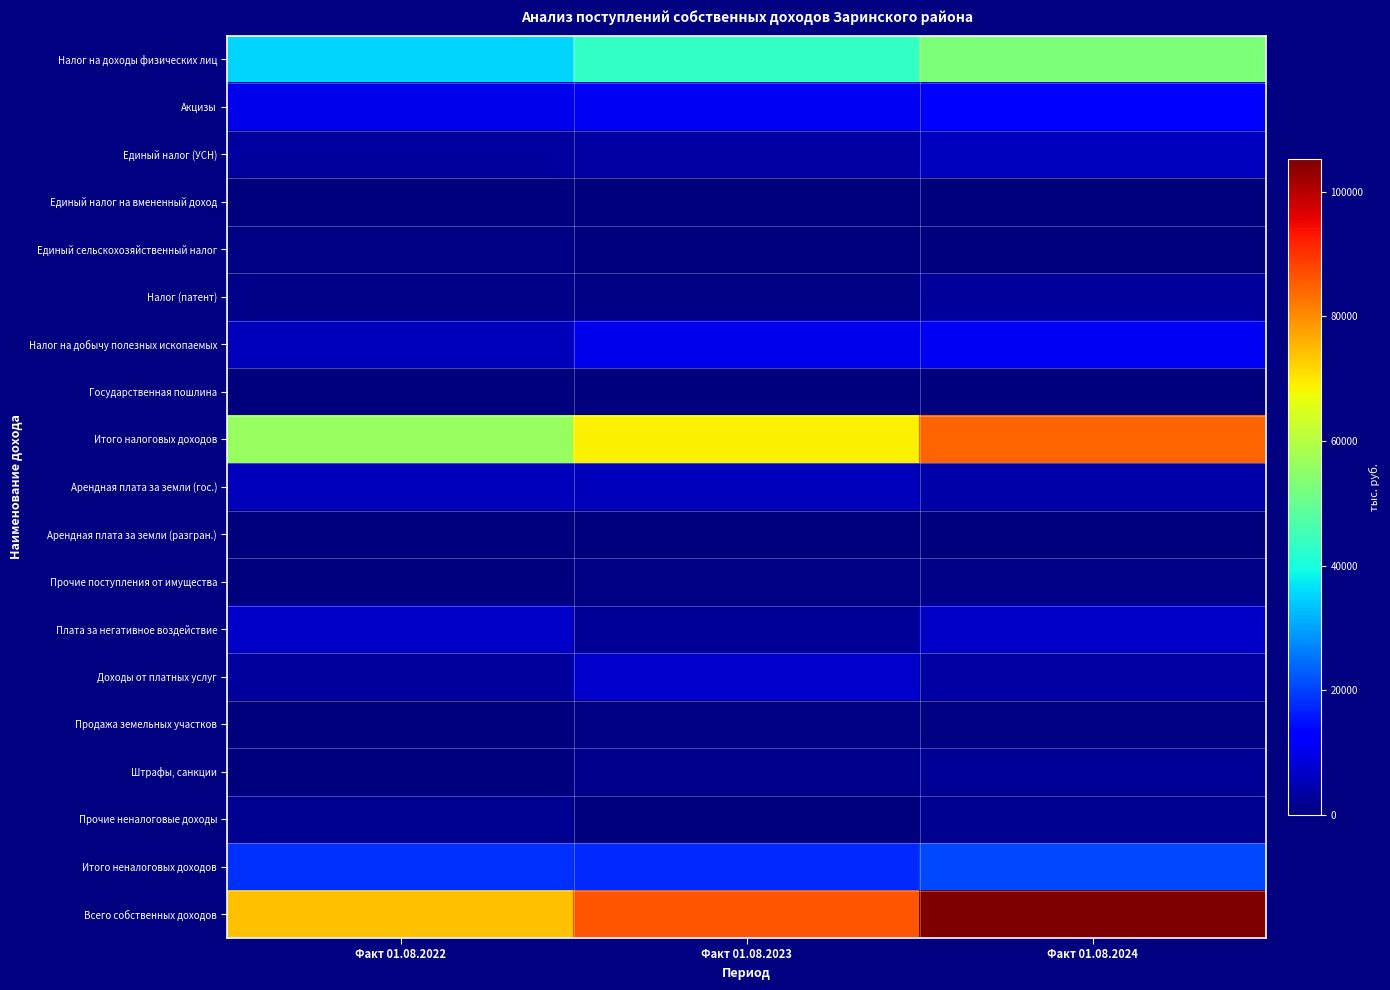

How many categories are shown in the chart?

3